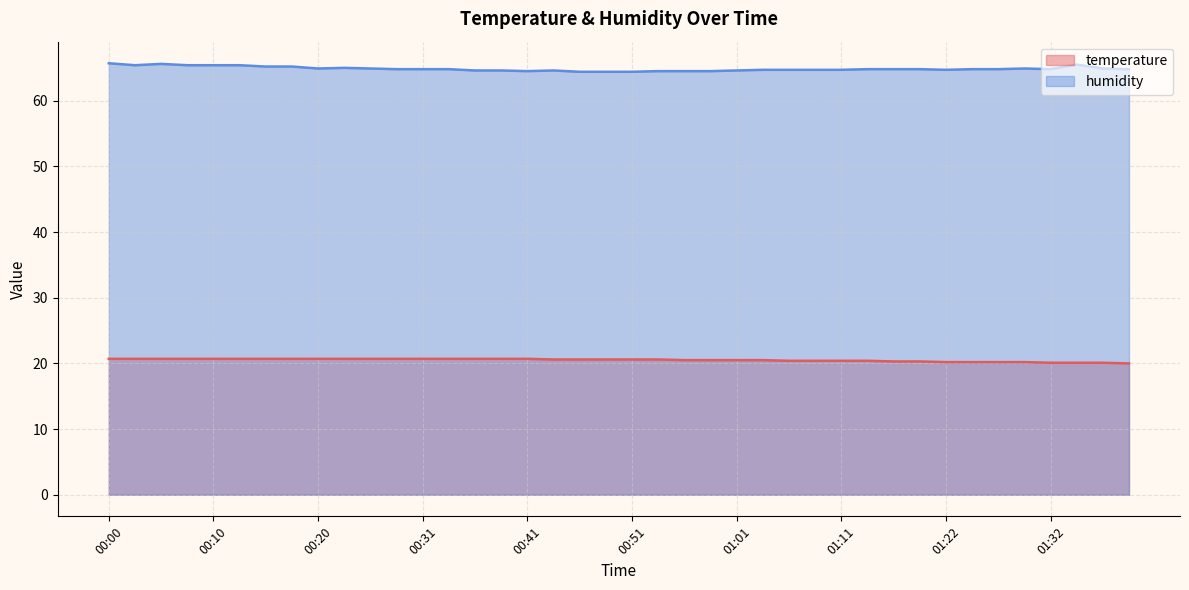

Is the value of temperature at 00:10 greater than the value of humidity at 00:46?

No